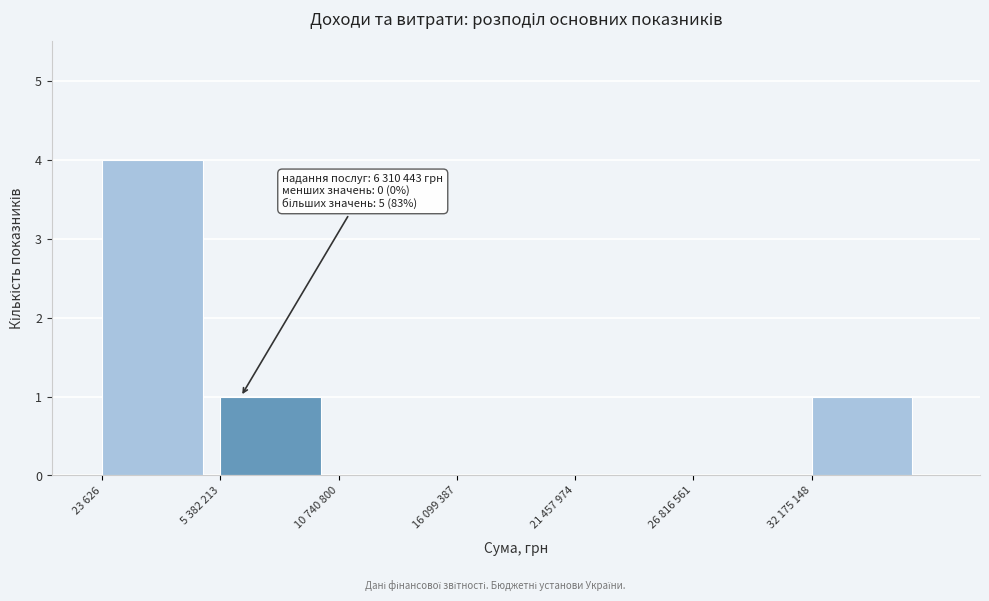

Reading right to left, what are all the values shown in this chart?

32 175 148=1	26 816 561=0	21 457 974=0	16 099 387=0	10 740 800=0	5 382 213=1	23 626=4